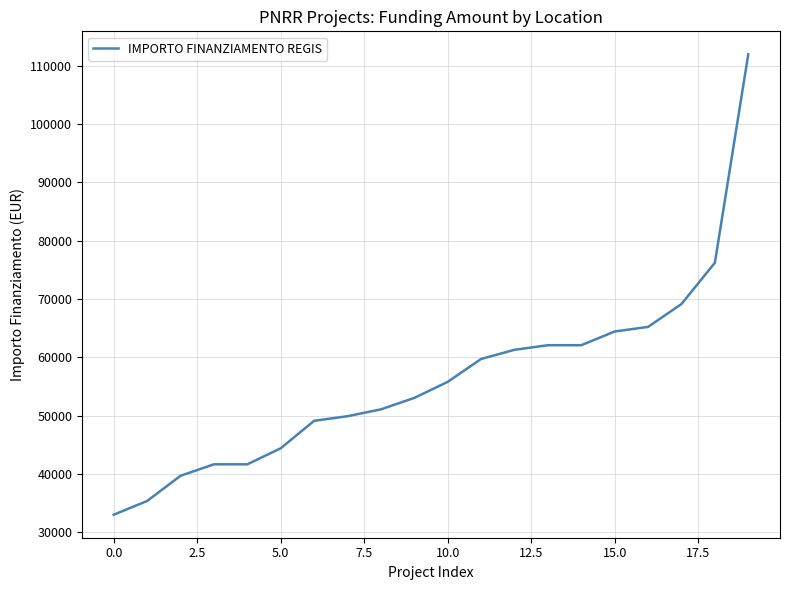

What is the difference between the maximum and minimum values?

78953.6